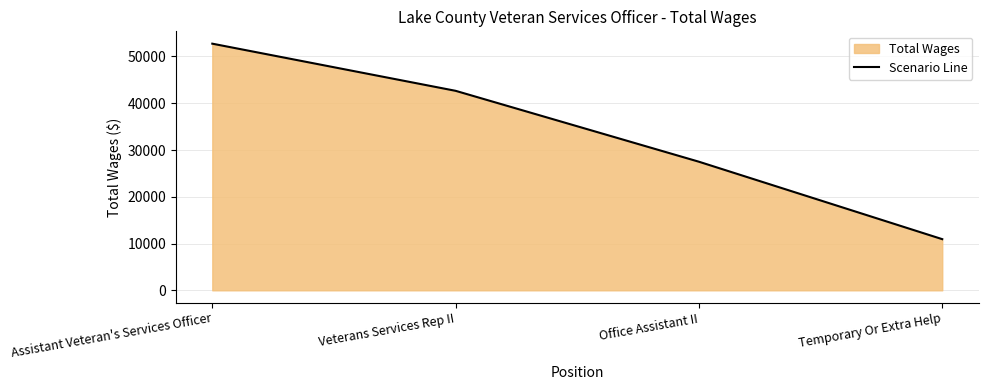

What is the label of the 3rd point from the left?

Office Assistant II